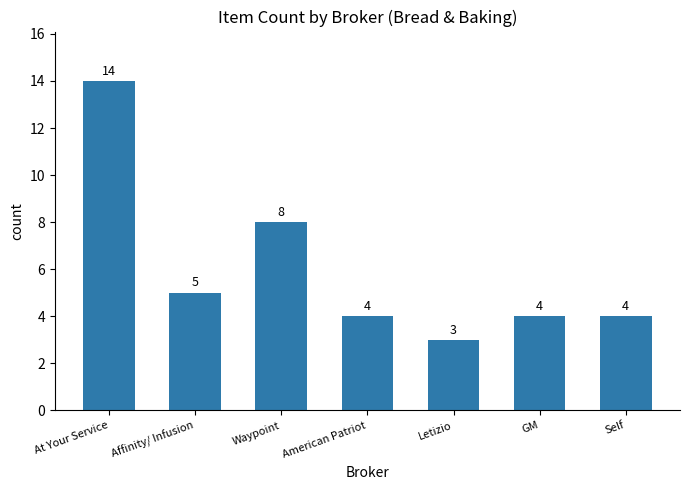

What is the smallest value displayed?

3